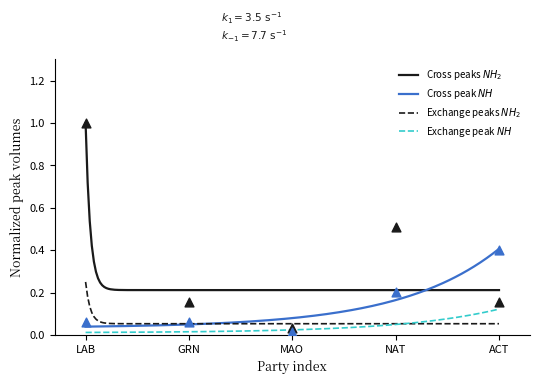

Which has a higher value, LAB or GRN?

LAB